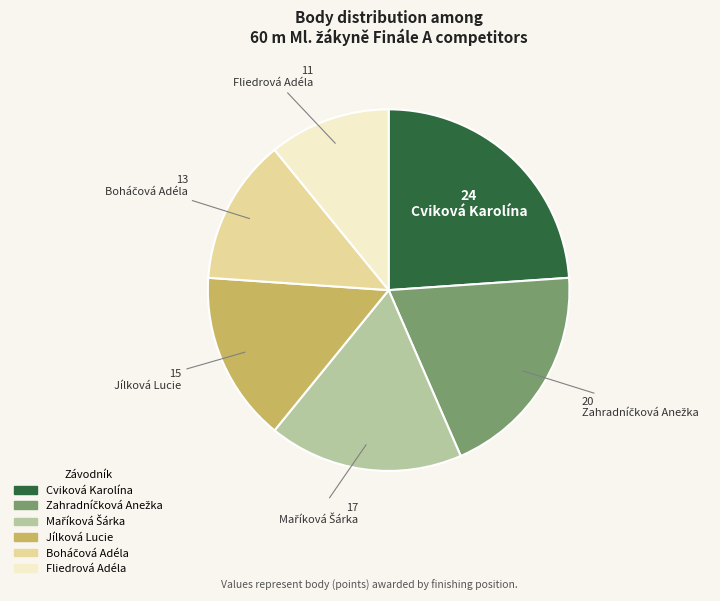

How many segments does this pie chart have?

6